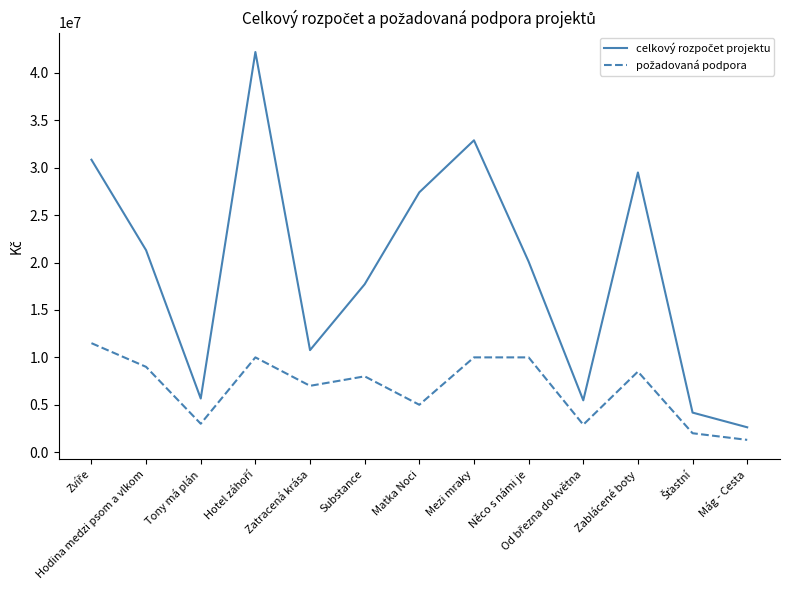

What is the smallest value displayed?

1300000